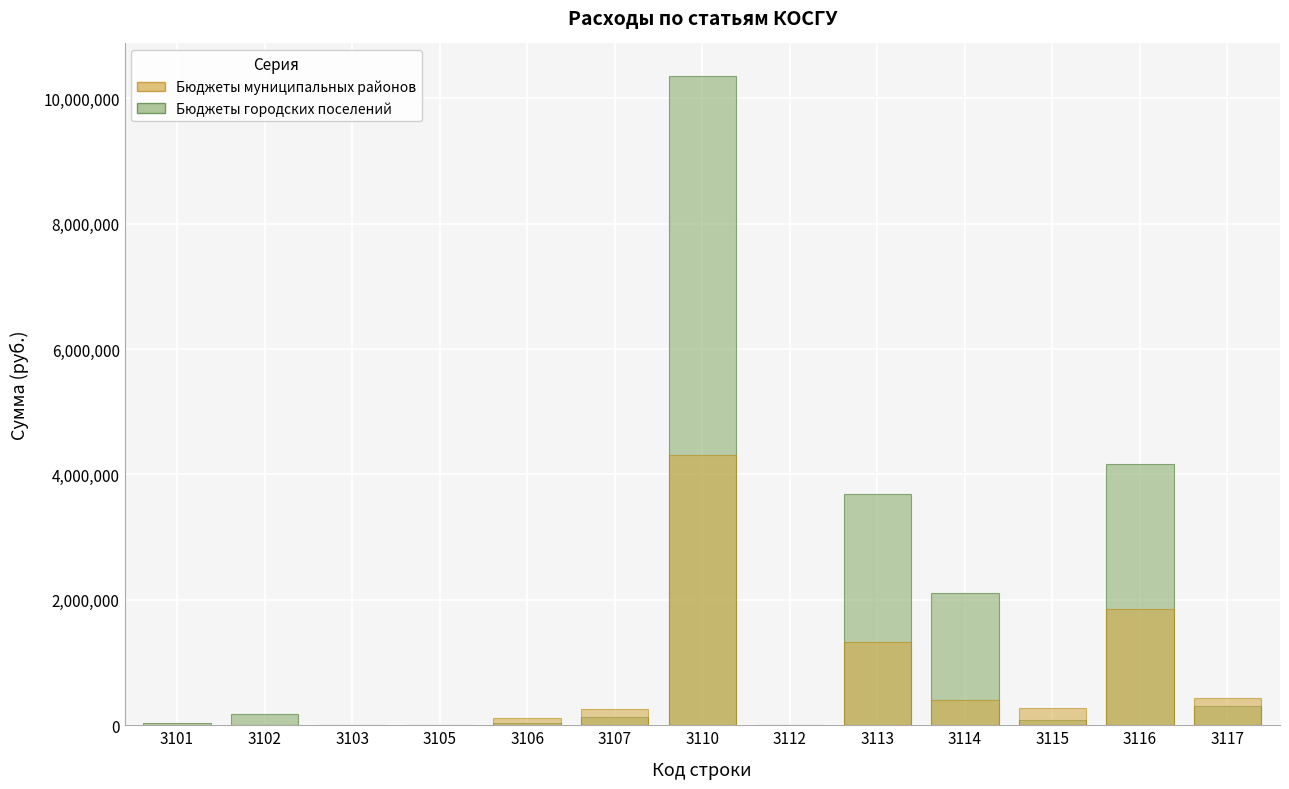

What is the average value of the Бюджеты городских поселений series?

1622521.6